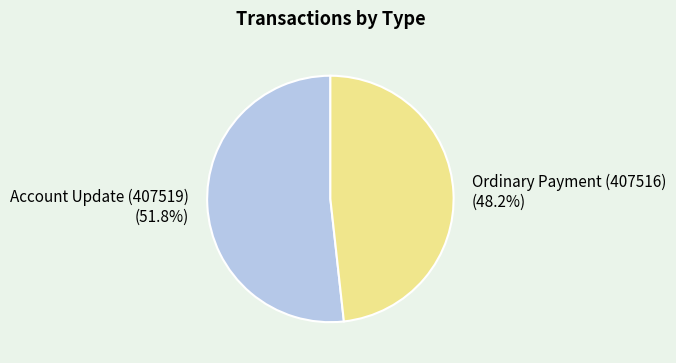

How many slices are in this pie chart?

2